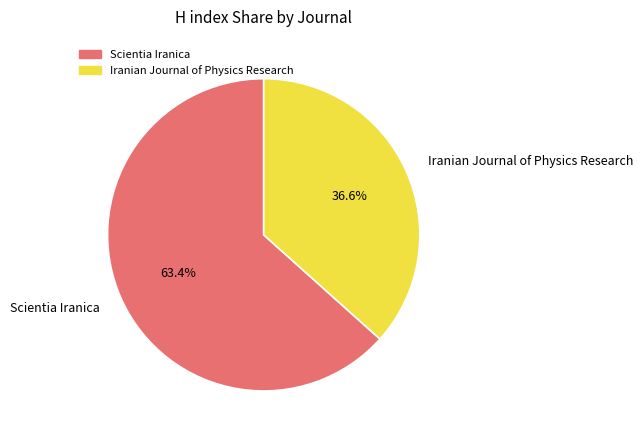

Which category has the smallest portion of the pie?

Iranian Journal of Physics Research